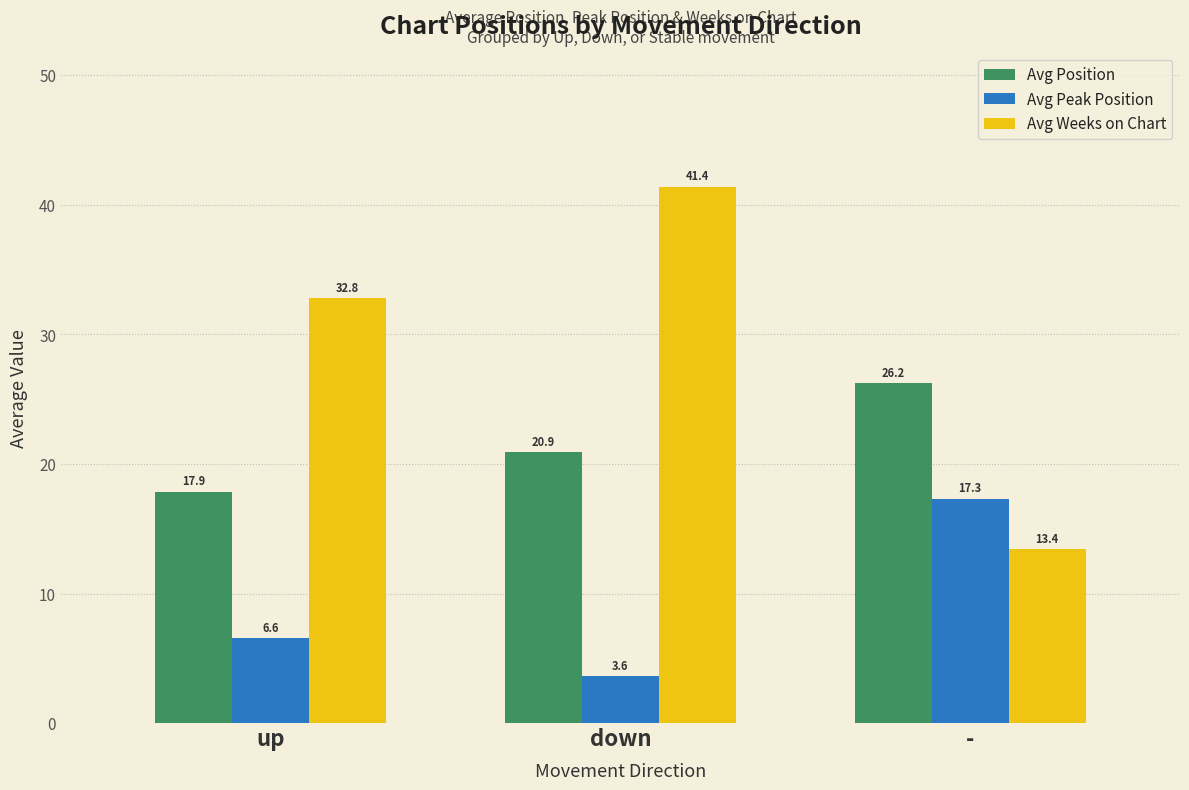

What value does the Avg Peak Position series have at -?

17.3